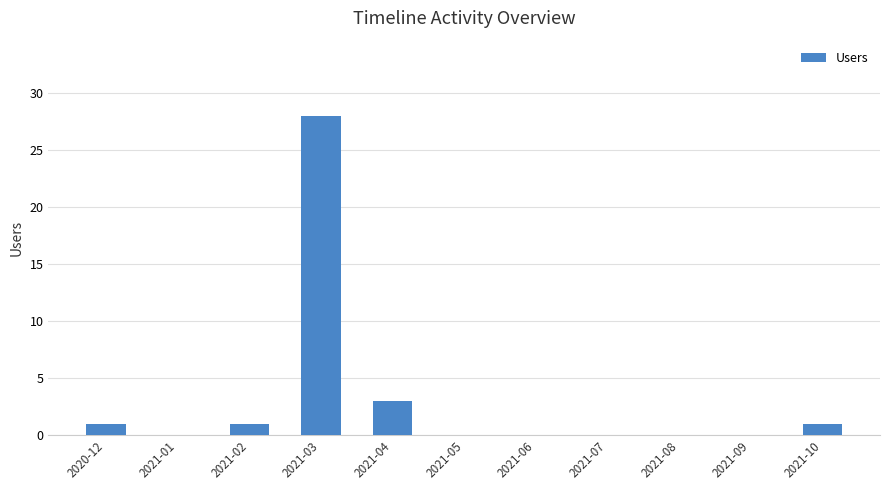

Is it true that the value at 2021-10 is 1?

True